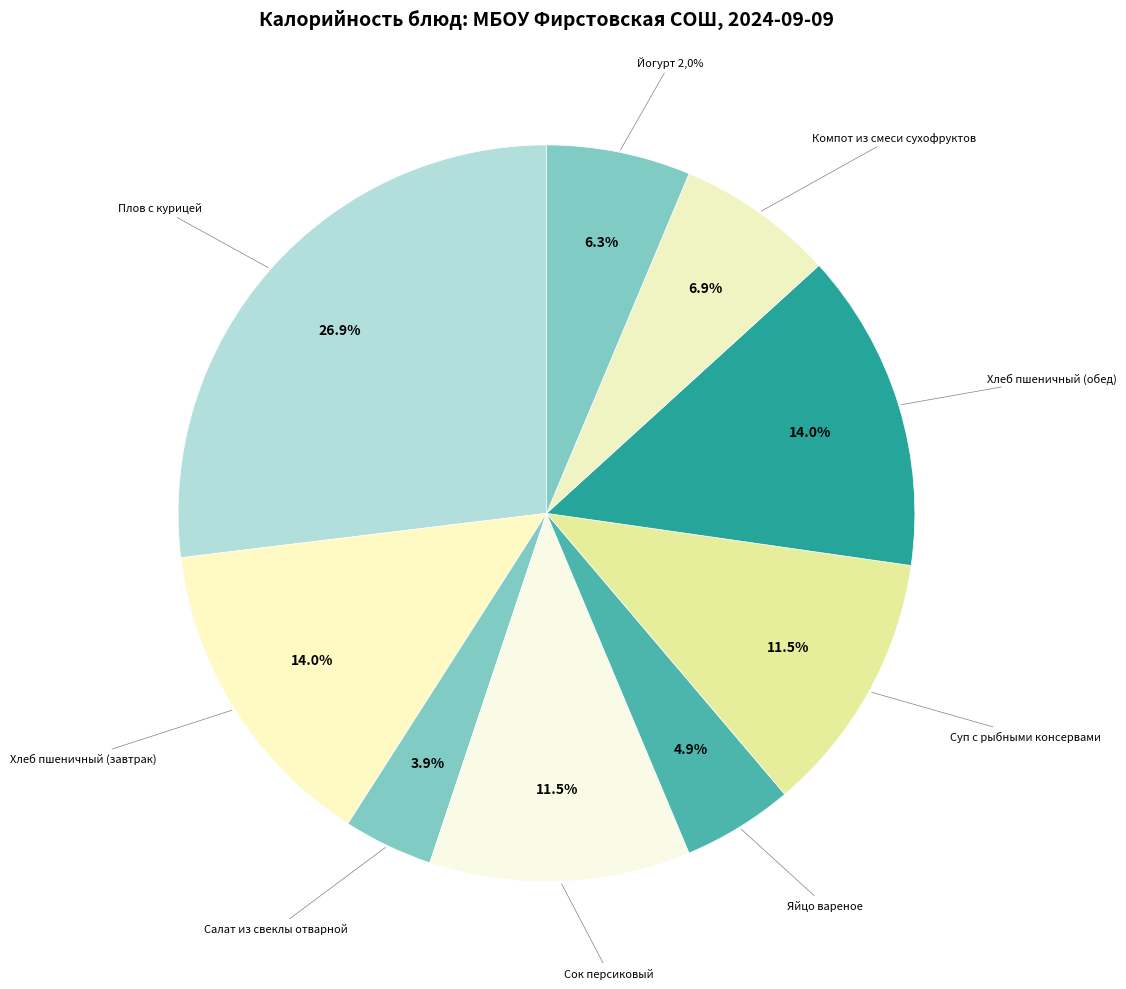

What is the change in value from Хлеб пшеничный (завтрак) to Суп с рыбными консервами?

-29